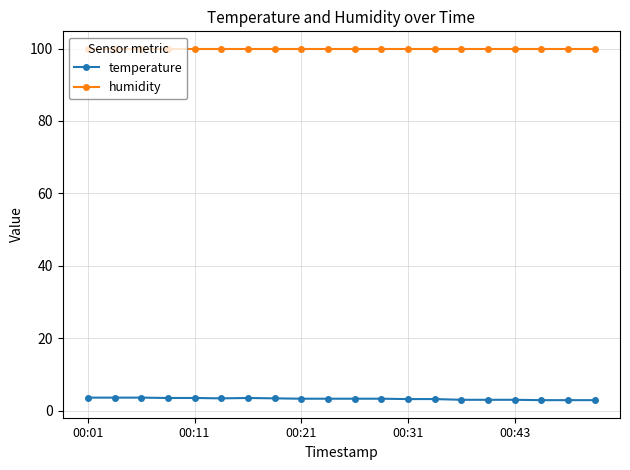

At how many categories does at least one series exceed 74?

20